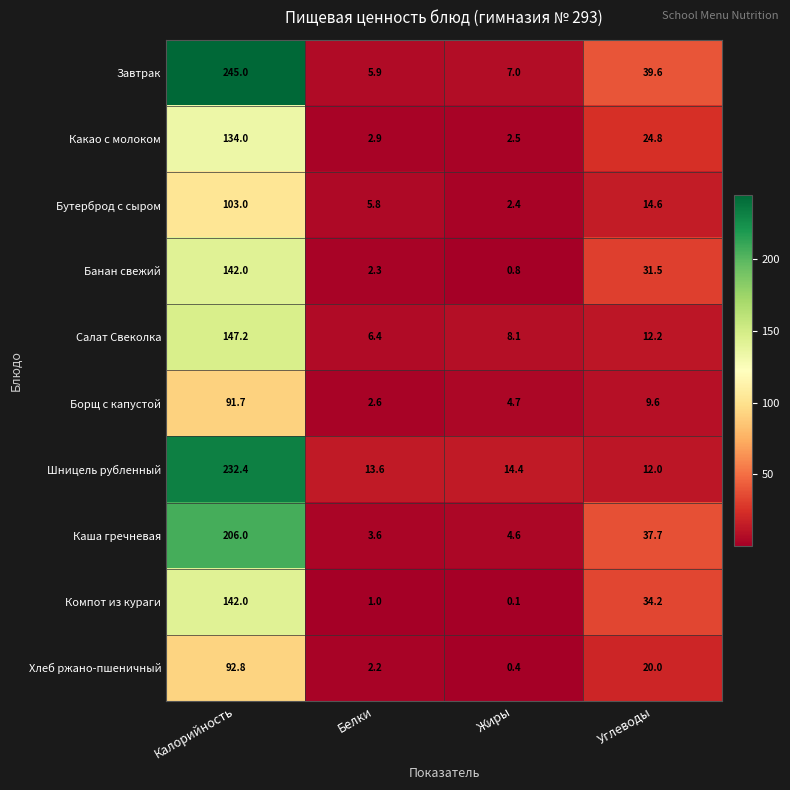

At which label does Компот из кураги first exceed 34?

Калорийность